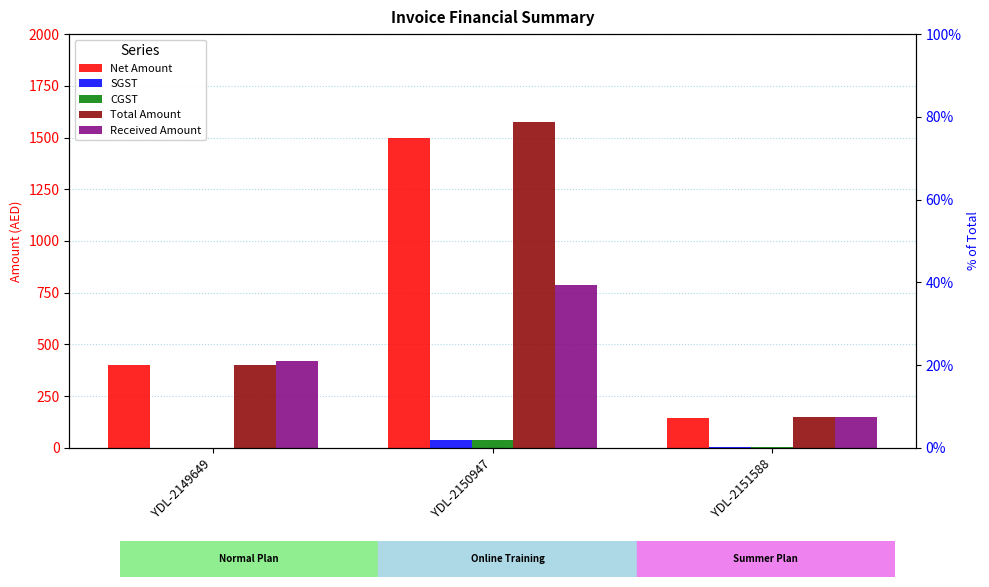

What is the difference between the maximum and second lowest values in the CGST series?

33.9